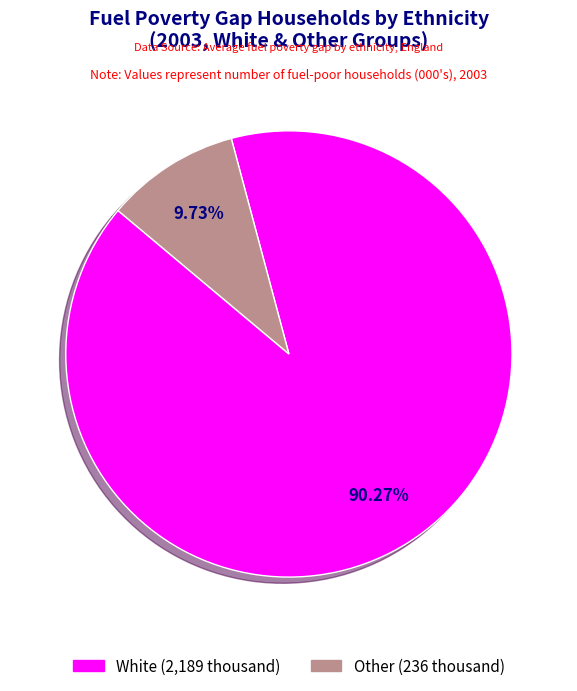

Is there any slice that represents more than half of the pie?

Yes